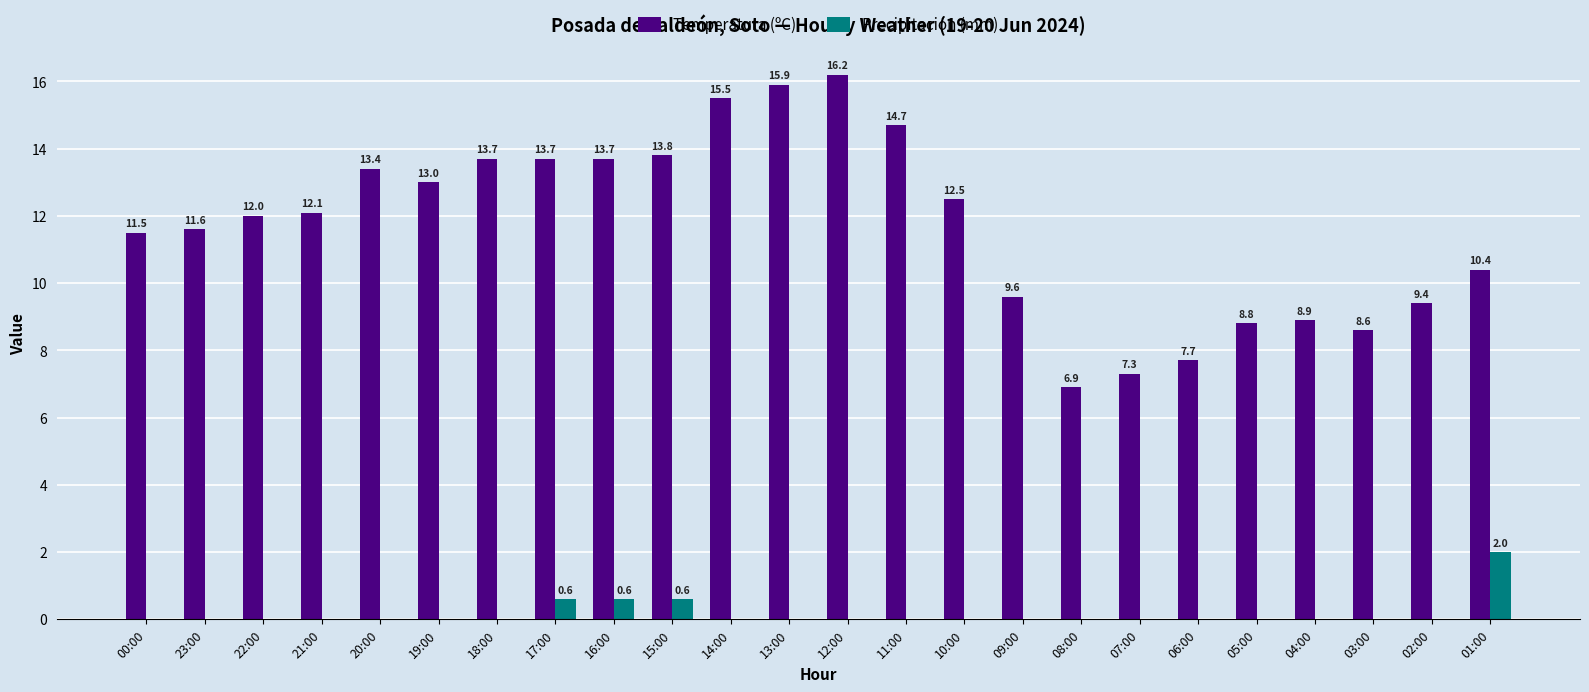

Between 22:00 and 04:00, which series saw the biggest shift?

Temperatura (ºC)